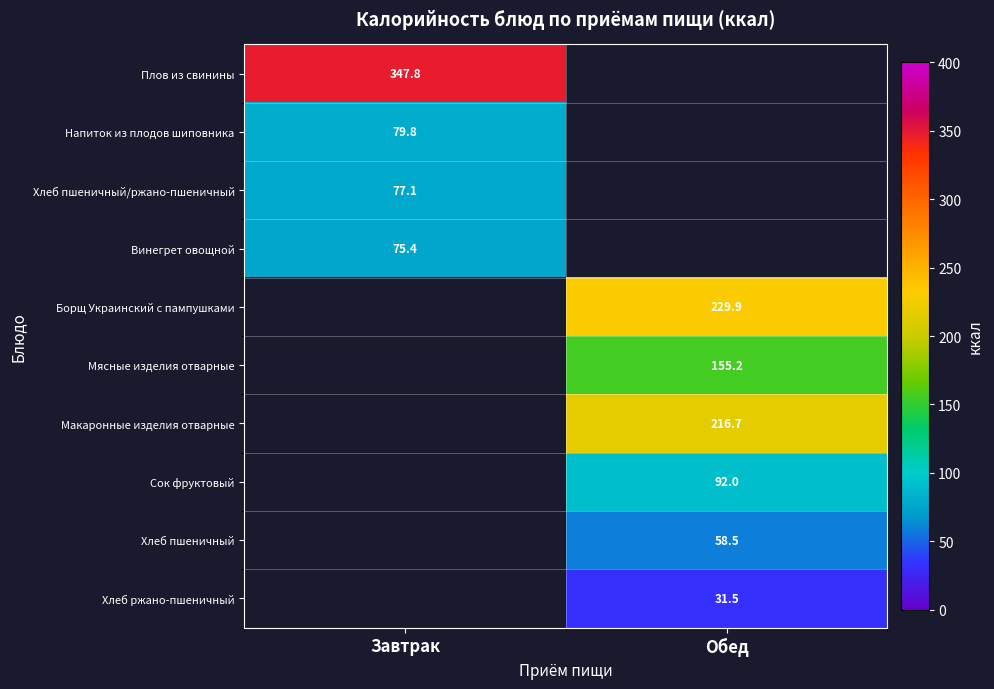

Is the value of Хлеб ржано-пшеничный at Обед greater than the value of Сок фруктовый at Обед?

No